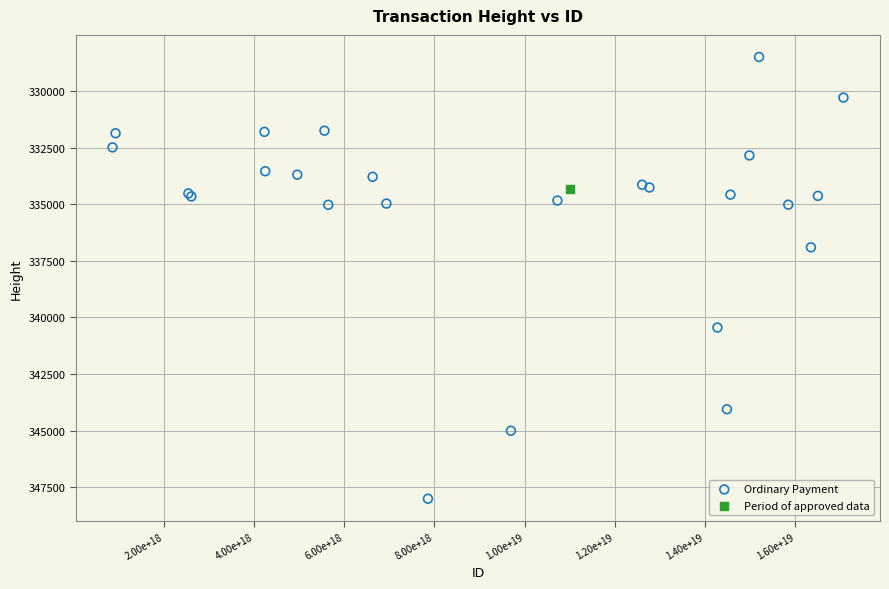

What are all the series names shown in the legend?

Ordinary Payment, Period of approved data